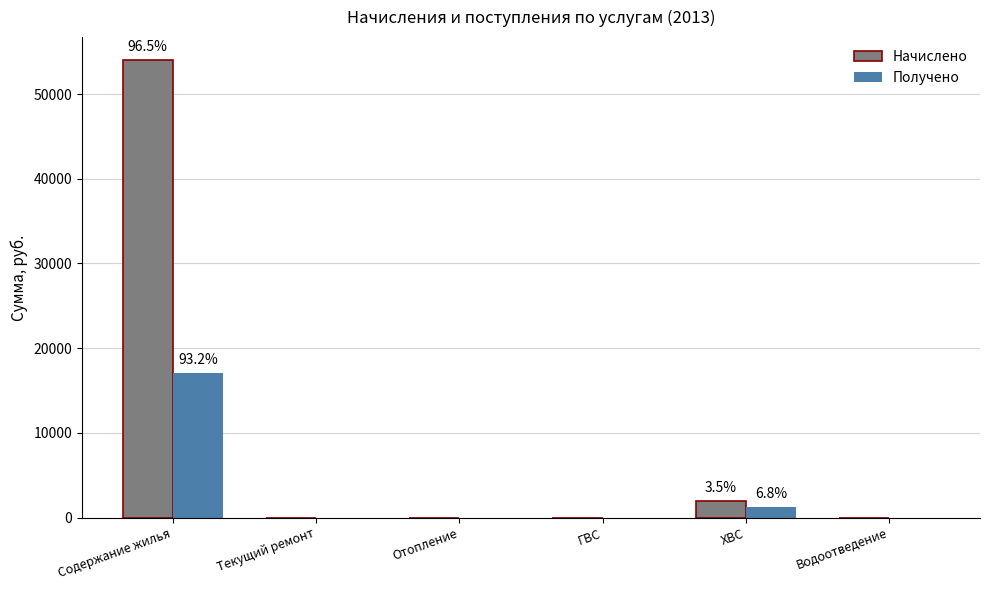

Which series changed the most between Содержание жилья and Текущий ремонт?

Начислено